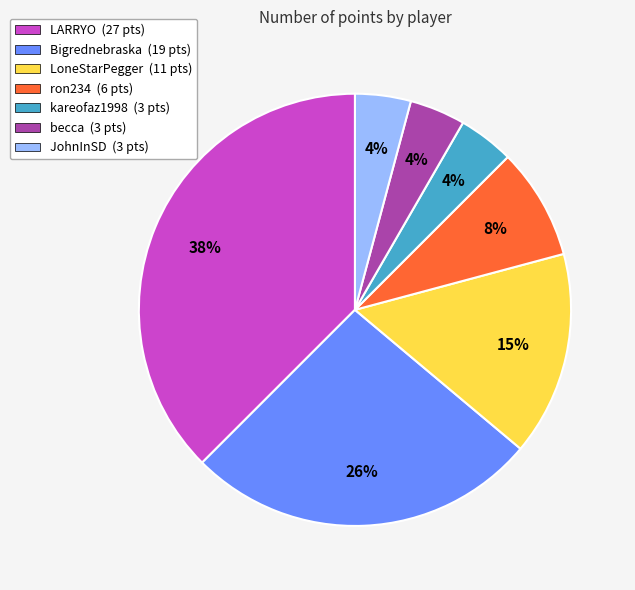

Approximately how many times larger is the value at ron234 compared to JohnInSD?

2.0